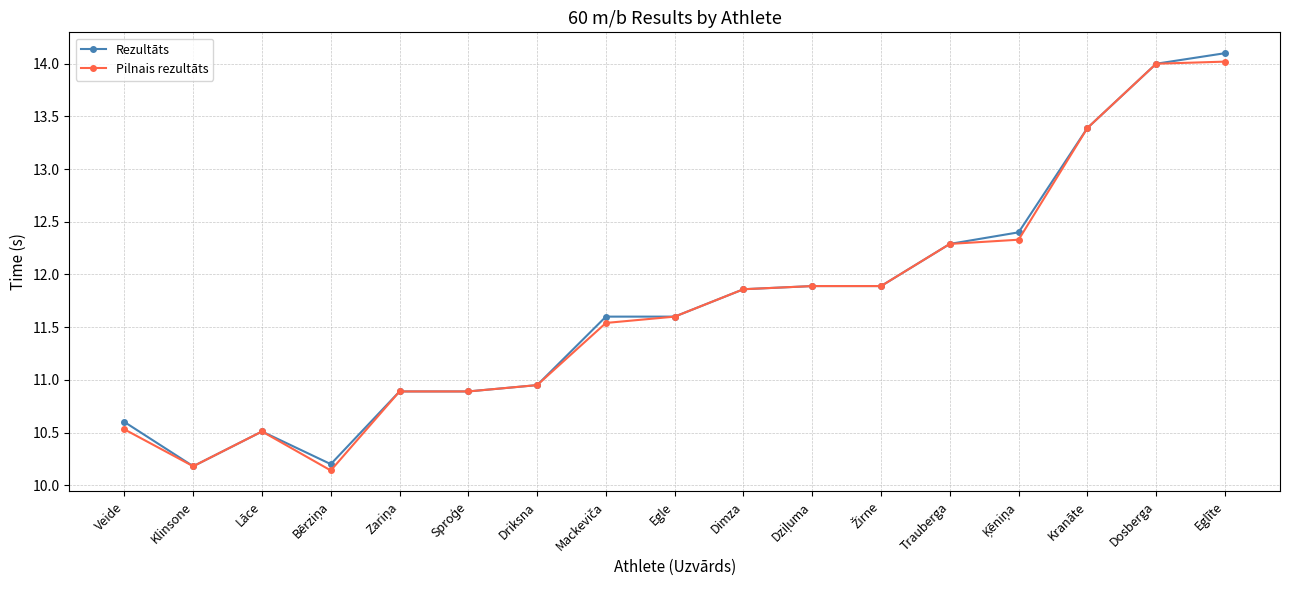

Where is the first local minimum for Rezultāts?

Klinsone